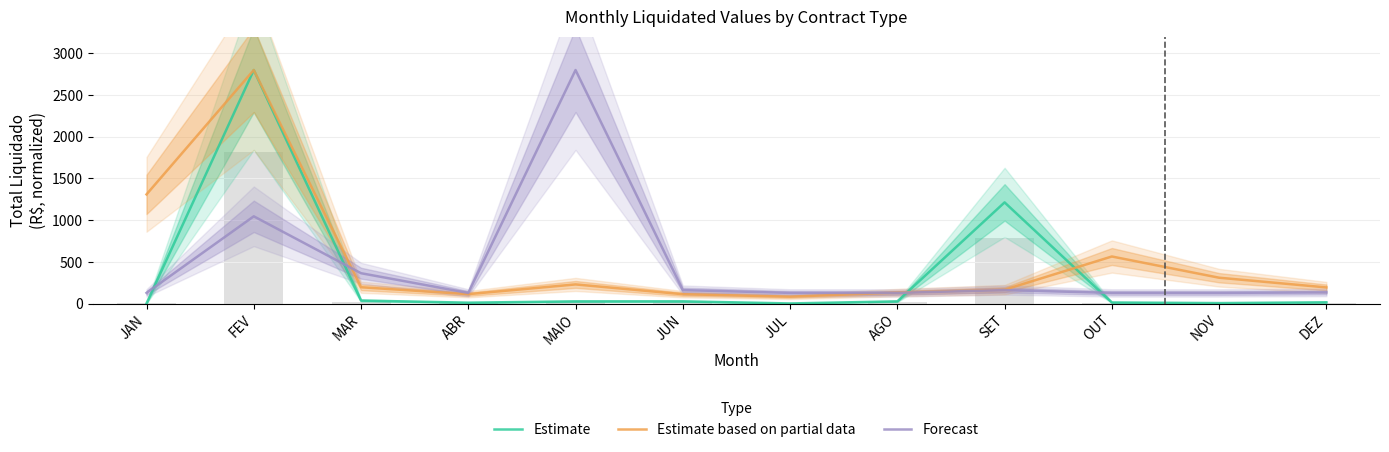

At which label is Estimate closest to 1400?

SET